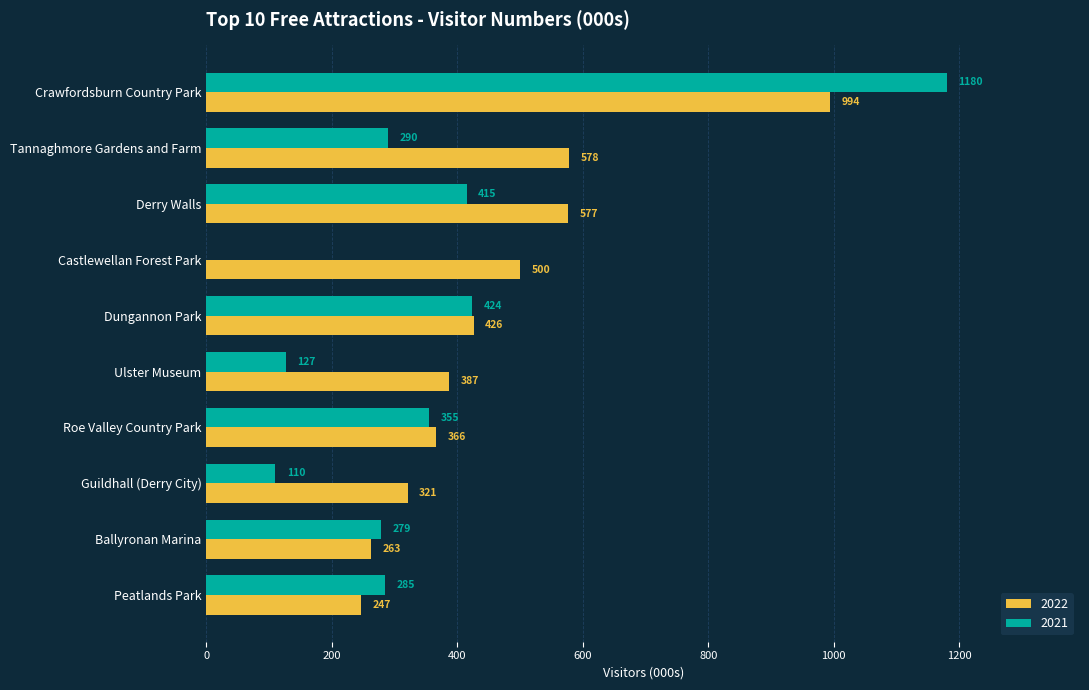

What is the sum of all 2021 values?

3465